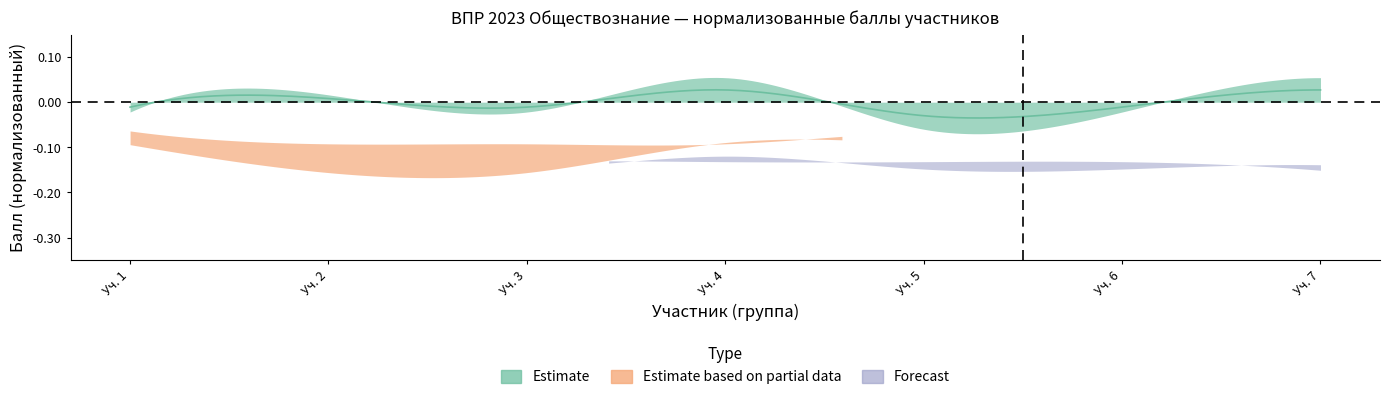

Which series ends up on top after the final intersection of Forecast_lower and Estimate_lower?

Estimate_lower